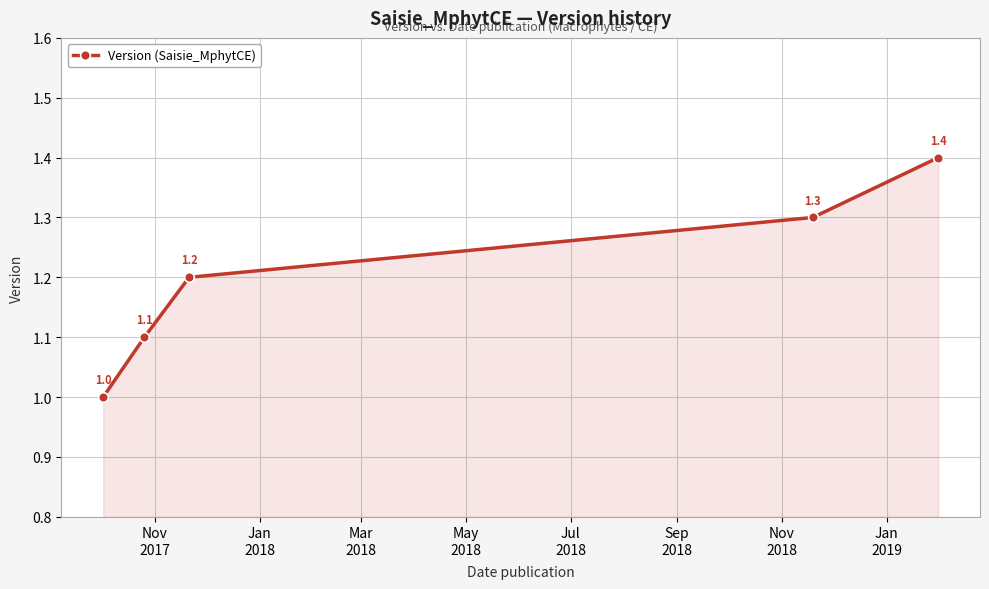

True or false: there are more than 0 points higher than both neighbors.

False